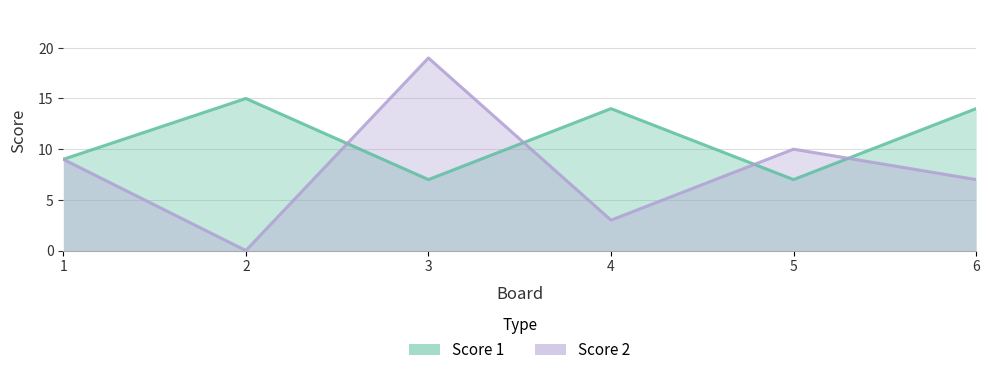

List the labels in order of Score 1 value, smallest first.

3, 5, 1, 4, 6, 2